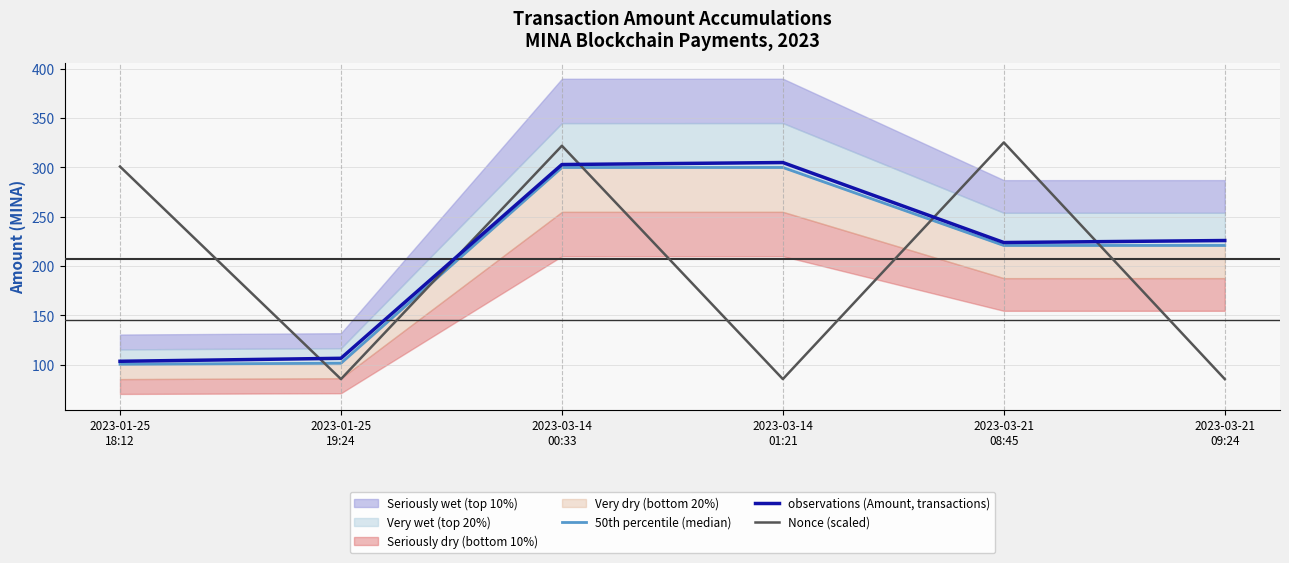

True or false: observations (Amount, transactions) and 50th percentile (median) intersect in this chart.

False